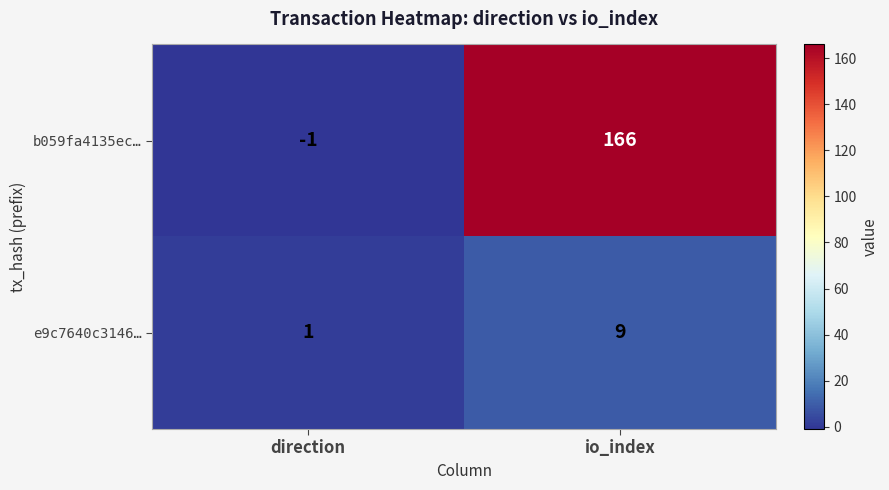

True or false: e9c7640c3146… has a value of 2 at direction.

False